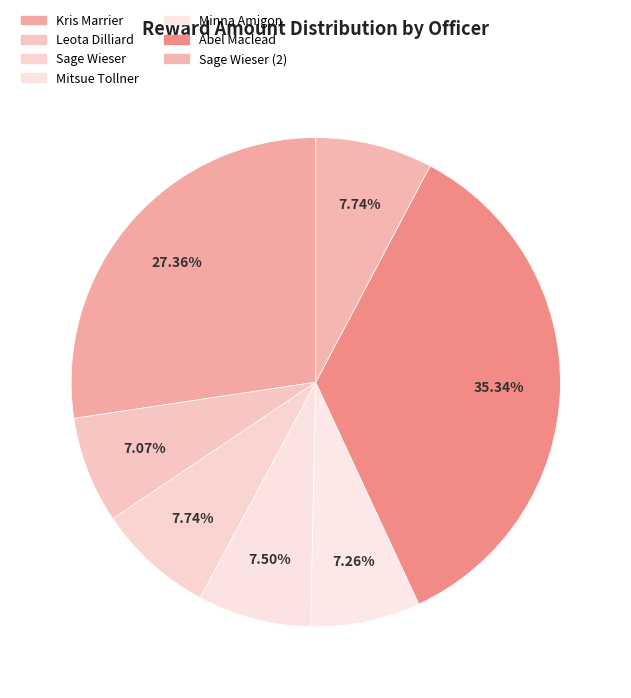

How many slices are in this pie chart?

7